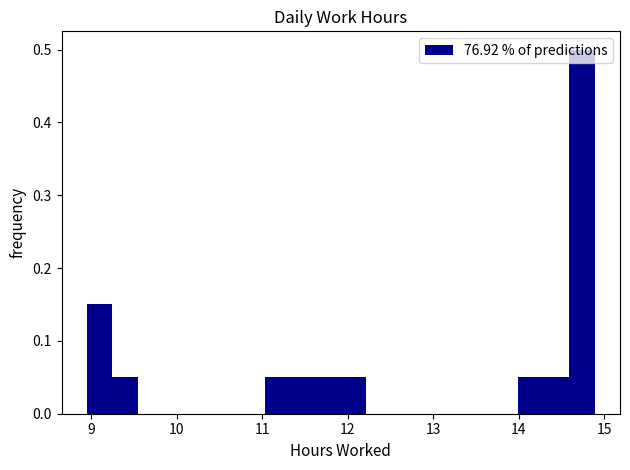

Around what value on the x-axis is the tallest bar? Give the approximate position of its centre, as read against the axis.

14.7